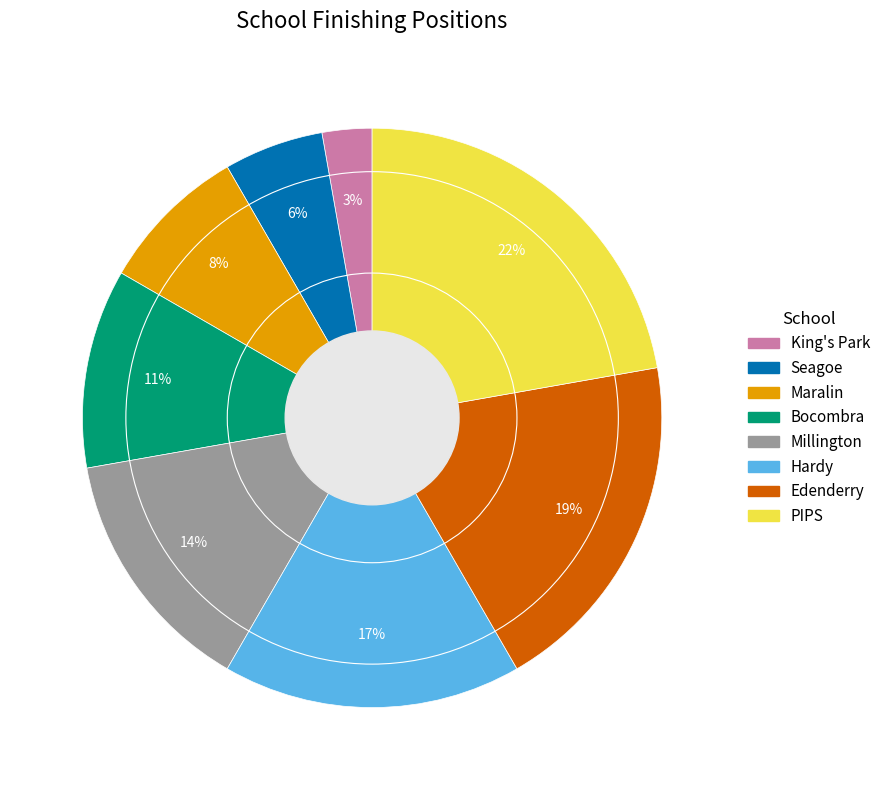

Which has a higher value, Hardy or Maralin?

Hardy